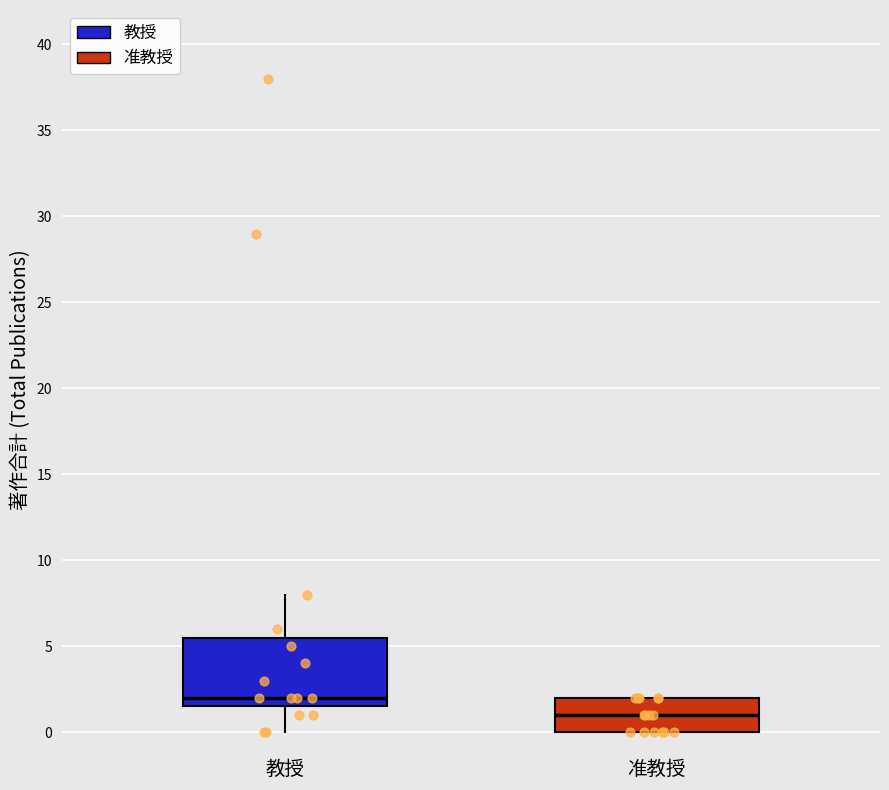

Where is the upper edge of the box for 准教授 on the y-axis? The values are not printed on the chart, so give them approximately, as read against the axis.

2.0